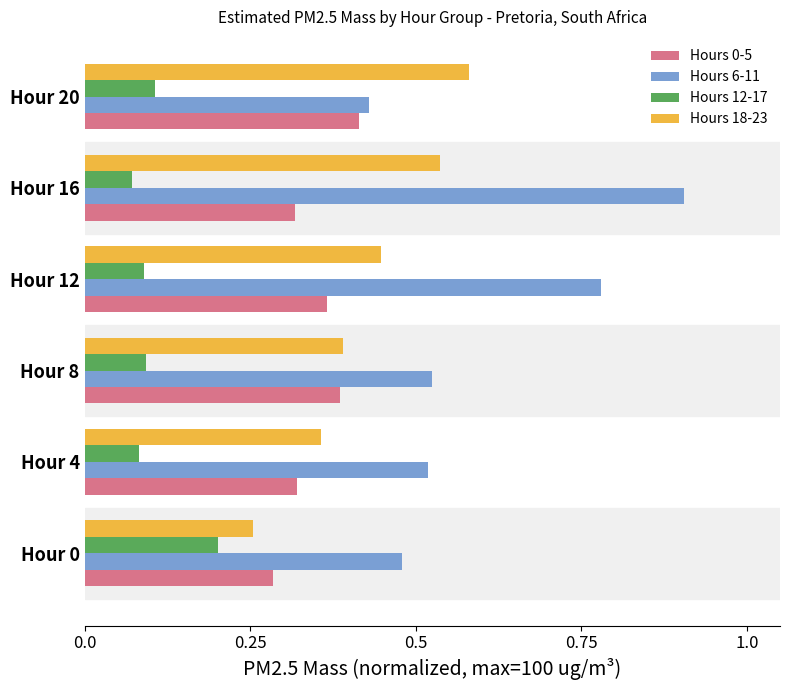

At which category does the chart reach its minimum across all series?

Hour 16